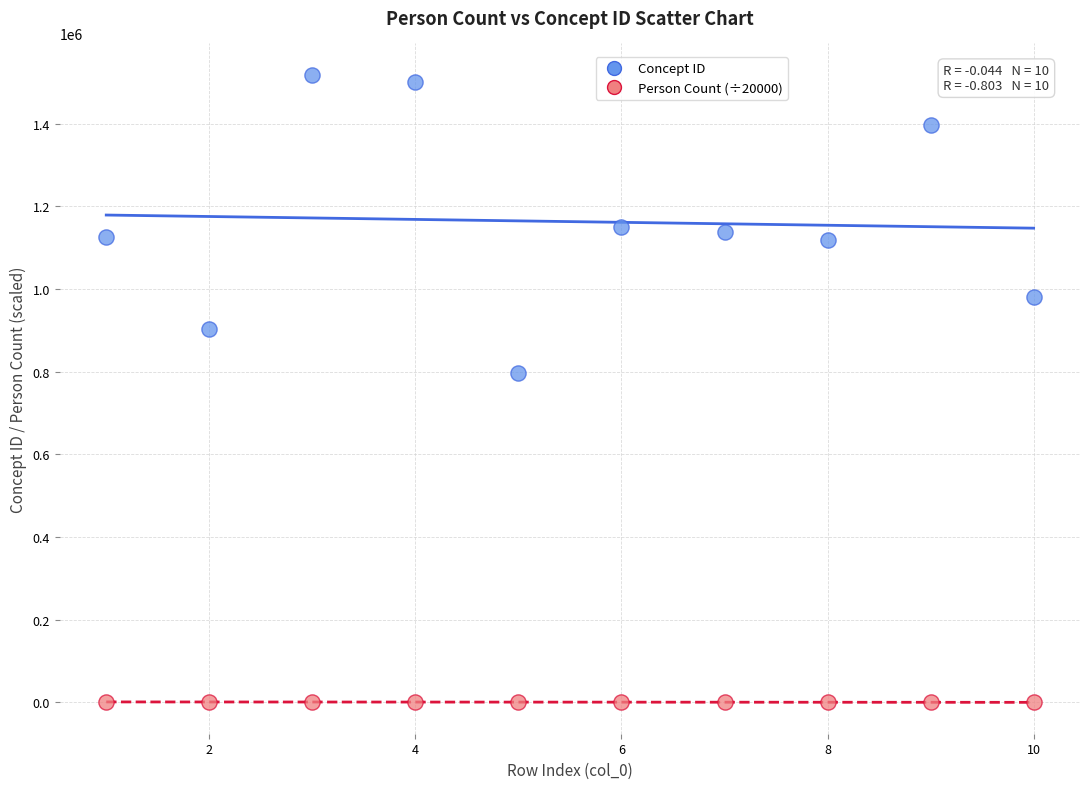

Which series has the largest Y range (max minus min)?

Concept ID